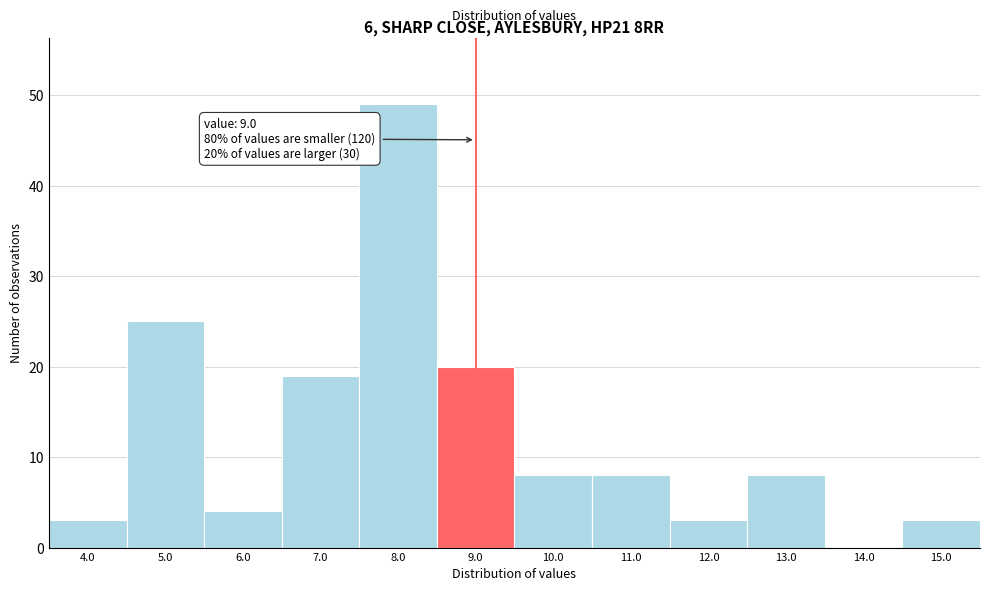

Over which range of the x-axis is the bar tallest?

7.5 to 8.5